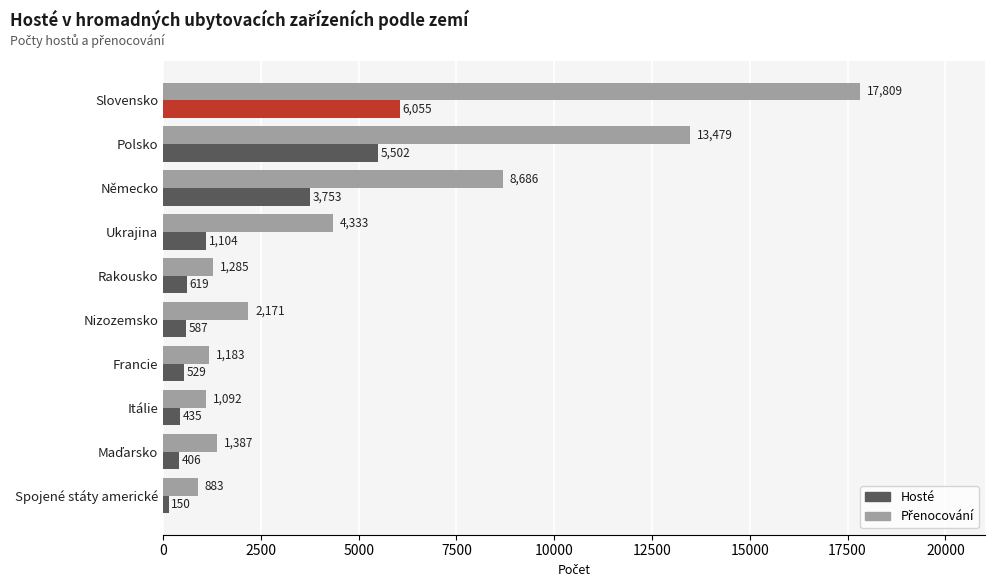

What is the difference between the highest and lowest values at Spojené státy americké?

733